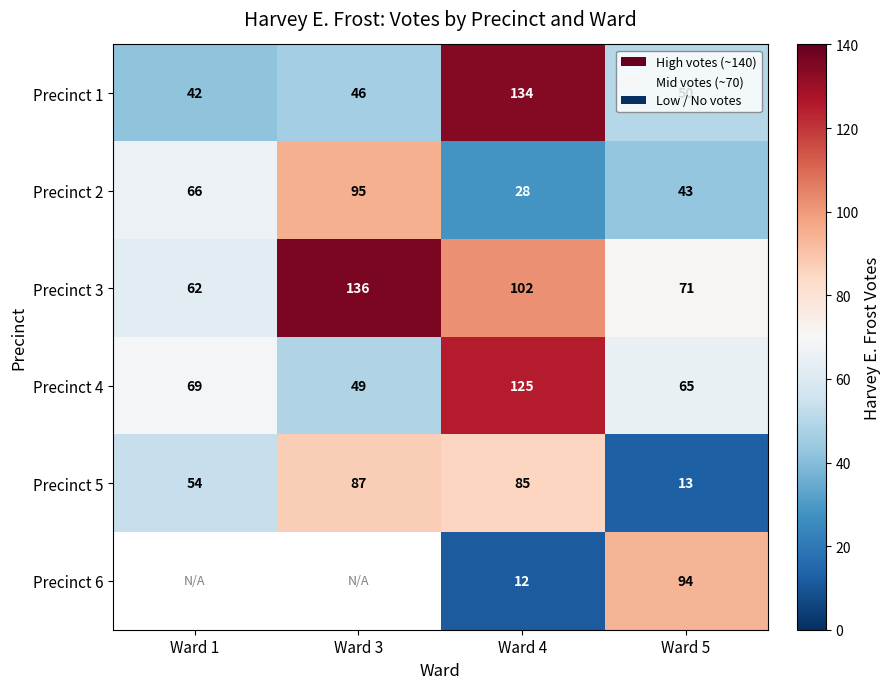

Which label corresponds to the smallest value in the chart?

Ward 4